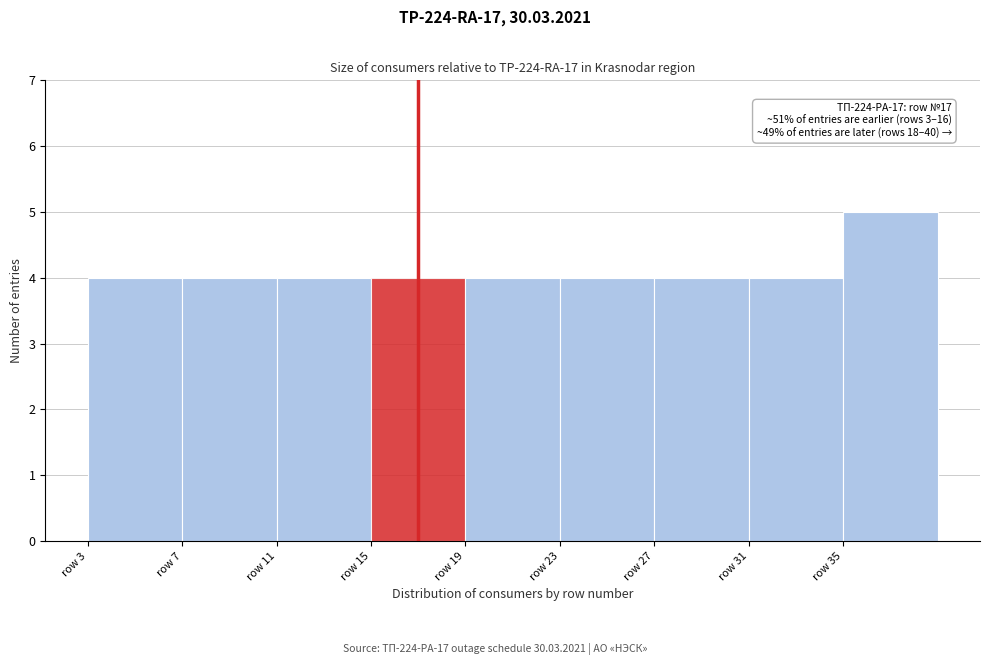

Over which range of the x-axis is the bar tallest?

35 to 39